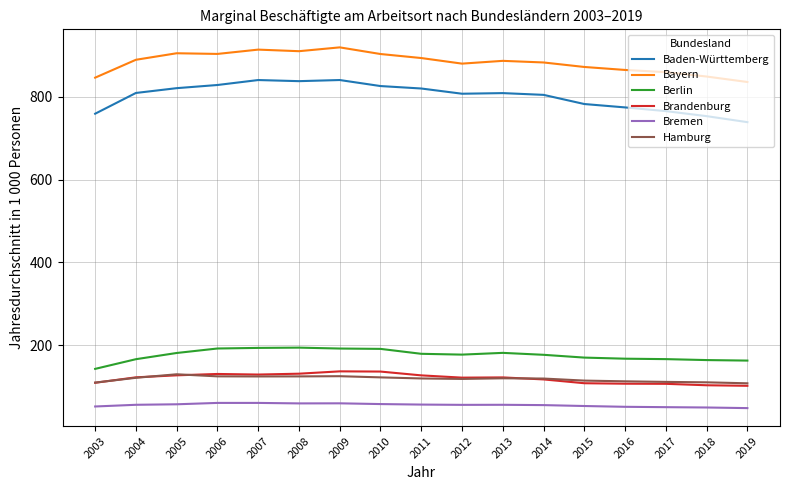

The value of Bremen at 2016 is 50.8. True or false?

True